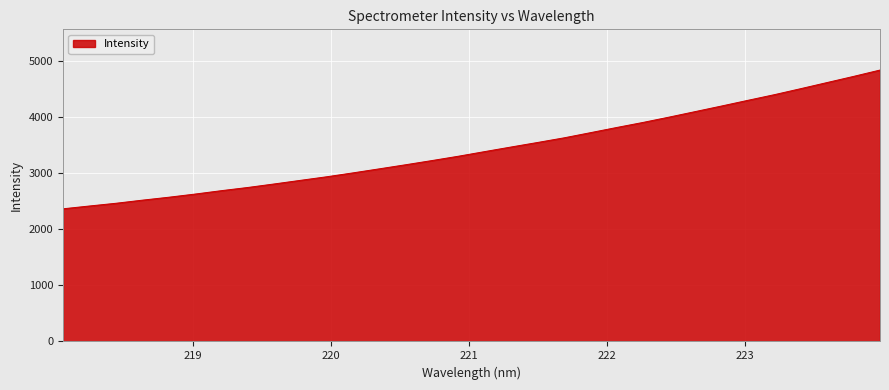

What is the greatest value displayed?

4835.8